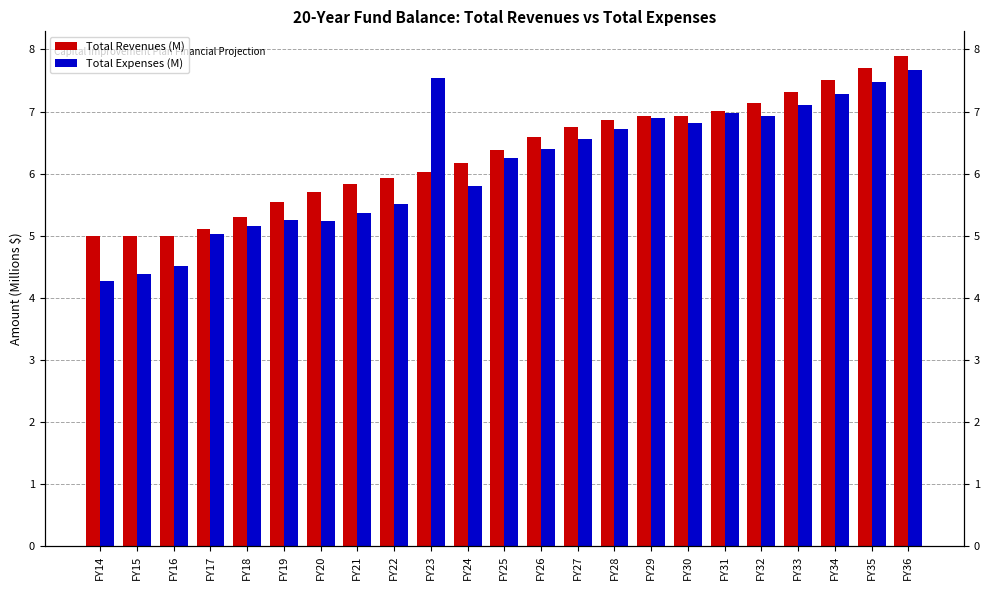

Is it true that Total Revenues (M) equals 7.0 at FY31?

True